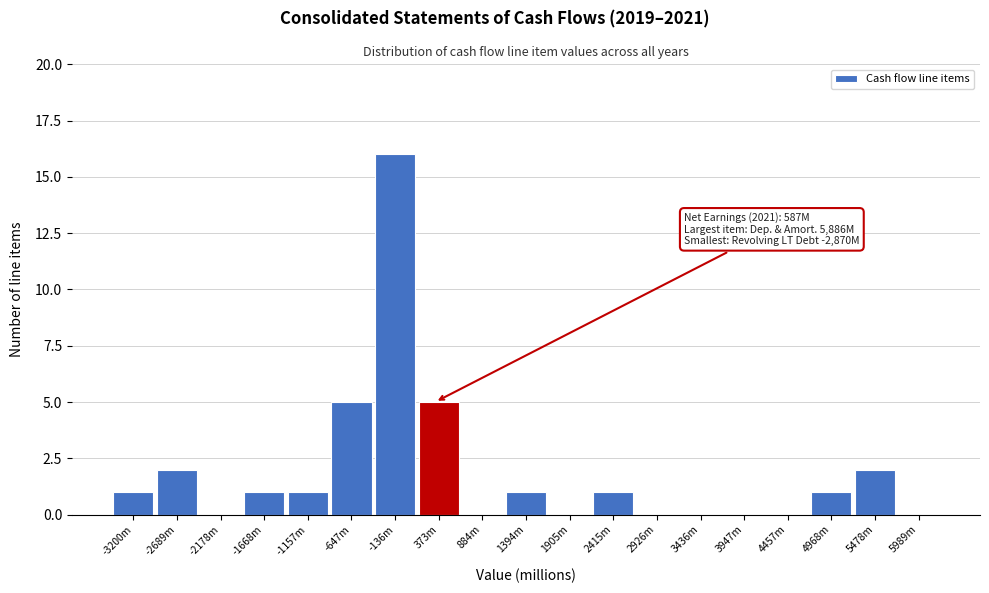

Reading left to right, extract all data points from this chart.

-3200m=1	-2689m=2	-2178m=0	-1668m=1	-1157m=1	-647m=5	-136m=16	373m=5	884m=0	1394m=1	1905m=0	2415m=1	2926m=0	3436m=0	3947m=0	4457m=0	4968m=1	5478m=2	5989m=0